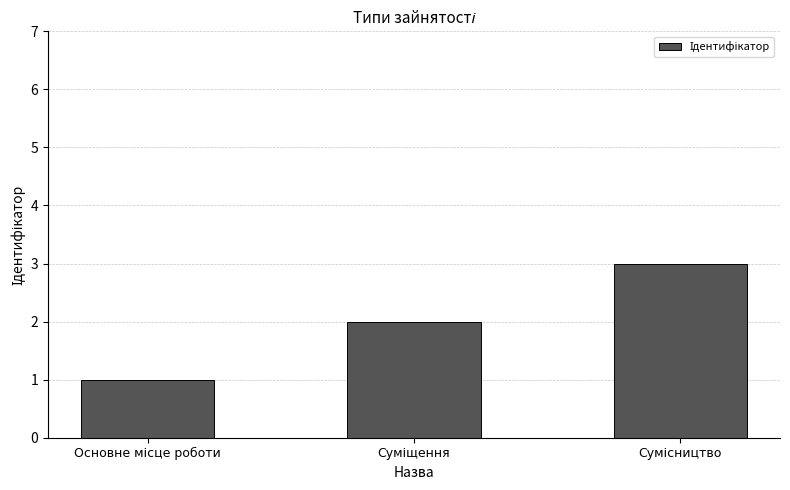

What is the maximum value shown in the chart?

3